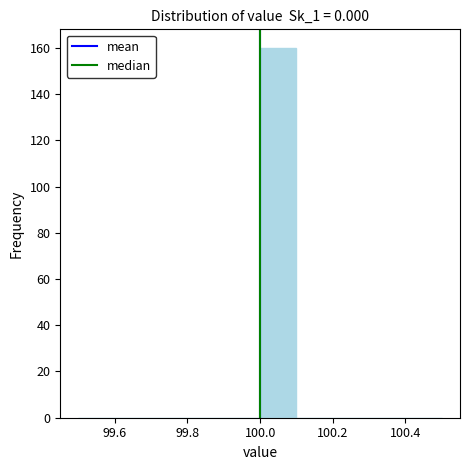

How tall is the bar that spans 100.0 to 100.1 on the x-axis? The values are not printed on the chart, so give them approximately, as read against the axis.

160